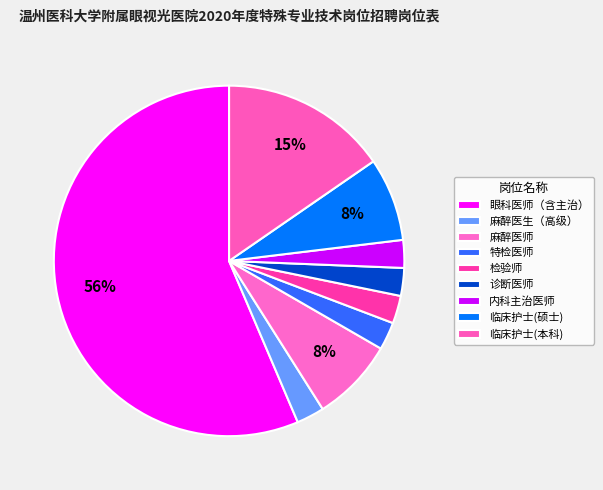

How many slices are in this pie chart?

9